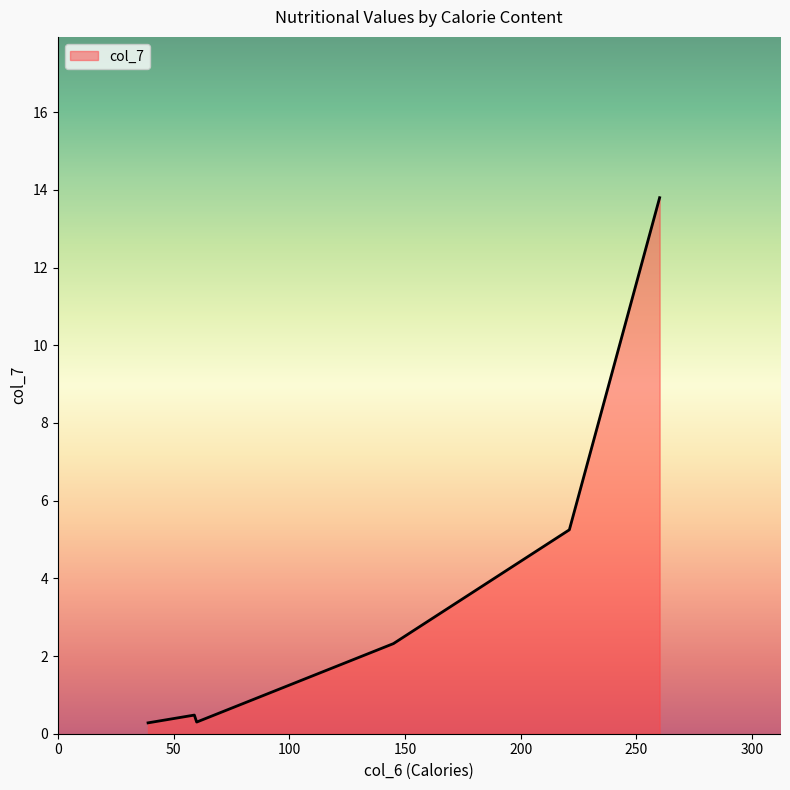

True or false: the data has more than 2 interior local peaks.

False